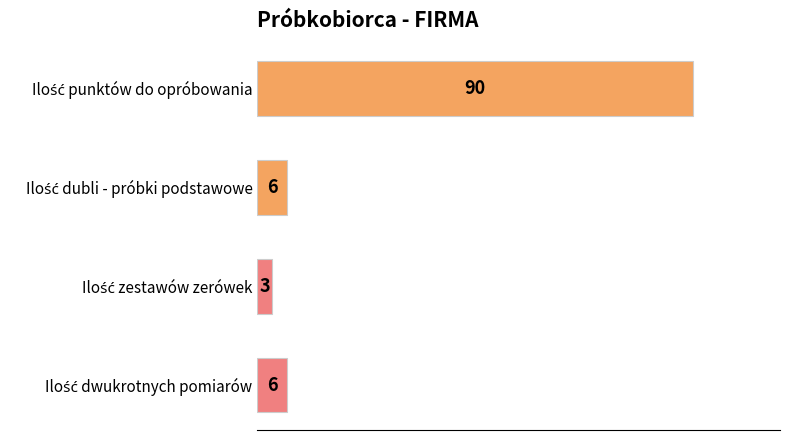

How many series are shown in this chart?

1